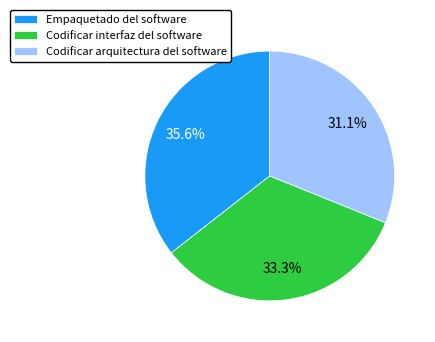

Combined, what portion of the pie is Empaquetado del software and Codificar interfaz del software?

68.9%